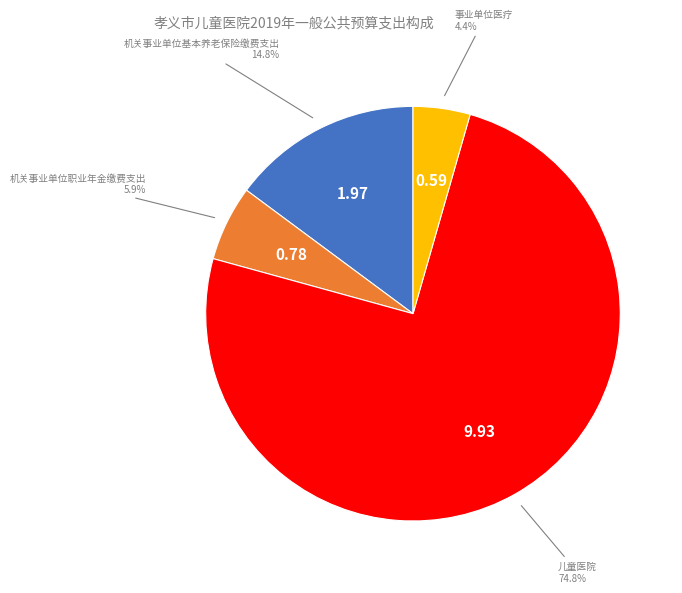

Is there any slice that represents more than half of the pie?

Yes